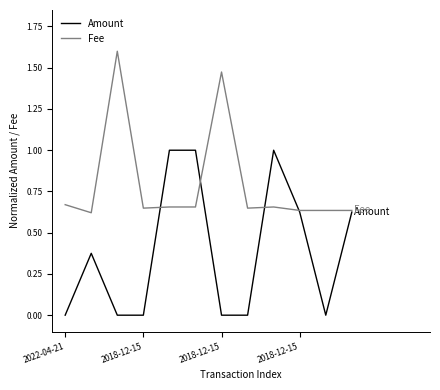

Rank the series by their average value, from highest to lowest.

Fee, Amount